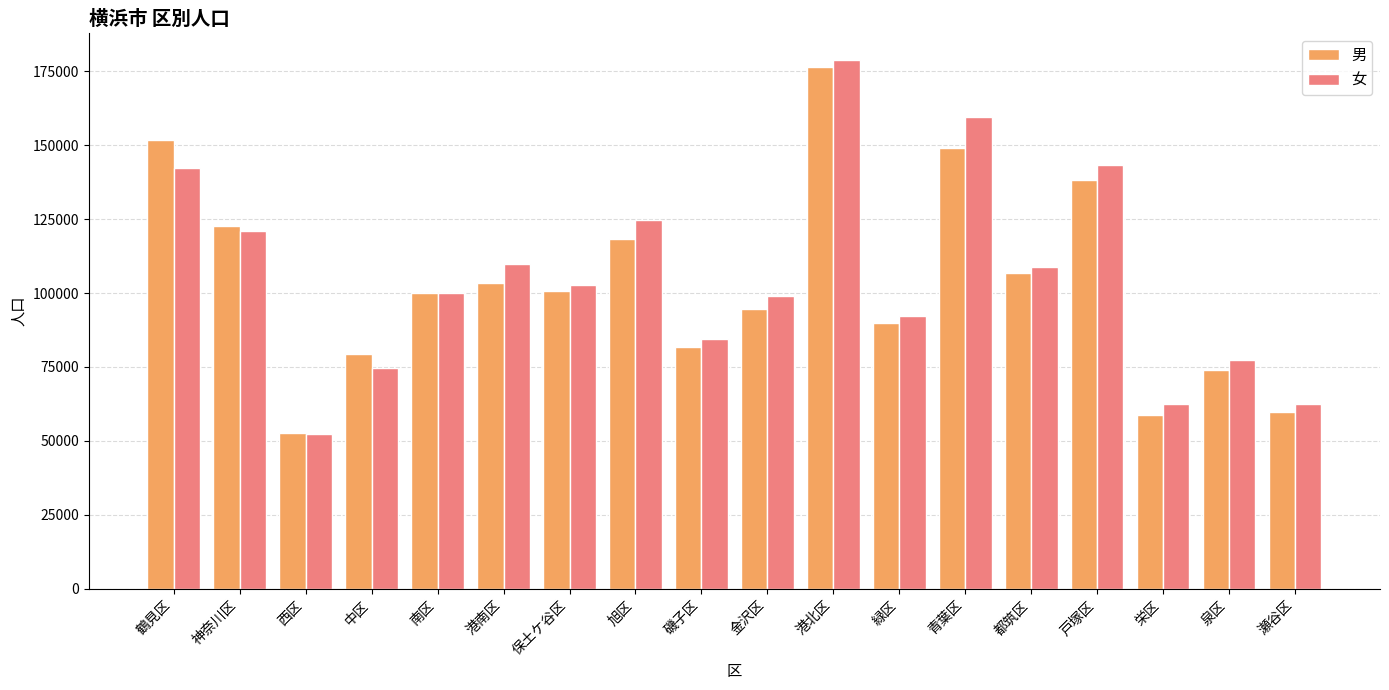

Which label corresponds to the largest value in the chart?

港北区